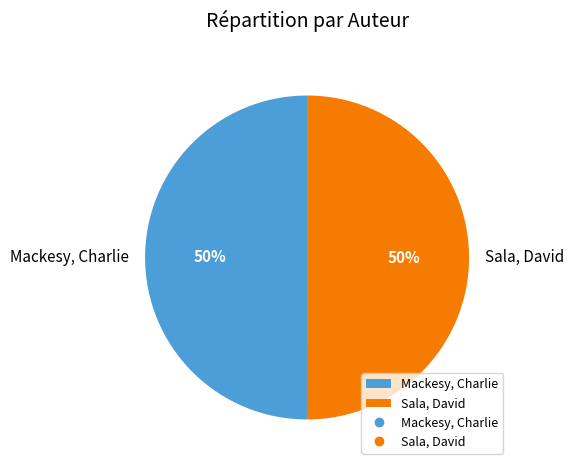

How many segments does this pie chart have?

2